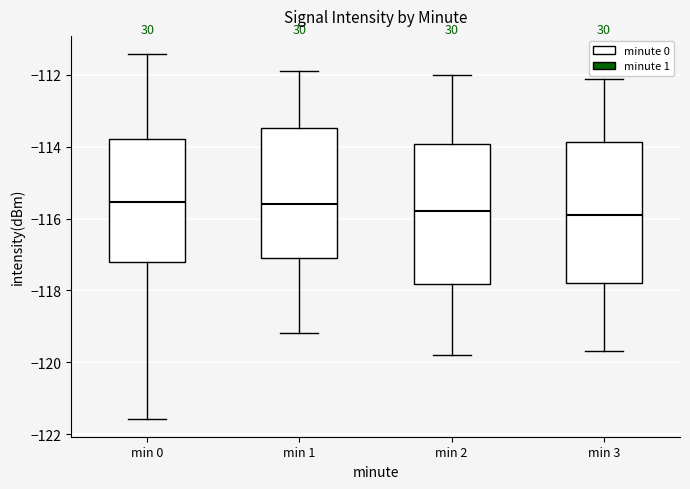

Reading left to right, transcribe this box plot: for each box, give where its median line is, the range the box spans, and where its two whiskers end, as read against the y-axis. The values are not printed on the chart, so give them approximately, as read against the axis.

min 0: median -115.6, box -117.2 to -113.8, whiskers -121.6 to -111.4
min 1: median -115.6, box -117.2 to -113.4, whiskers -119.2 to -111.8
min 2: median -115.8, box -117.8 to -114.0, whiskers -119.8 to -112.0
min 3: median -116.0, box -117.8 to -113.8, whiskers -119.6 to -112.2